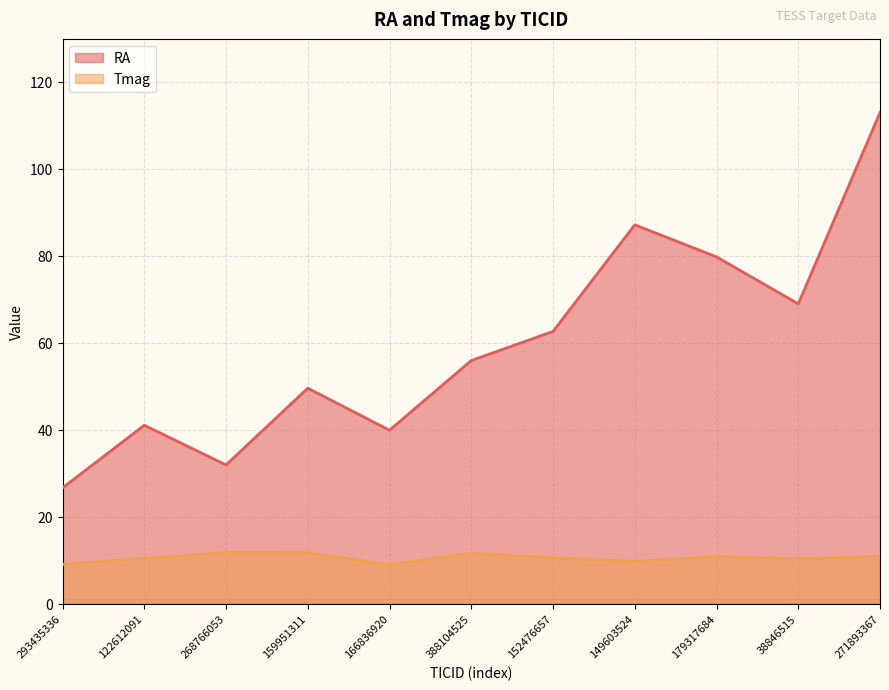

At which category does Tmag reach its first local peak?

268766053